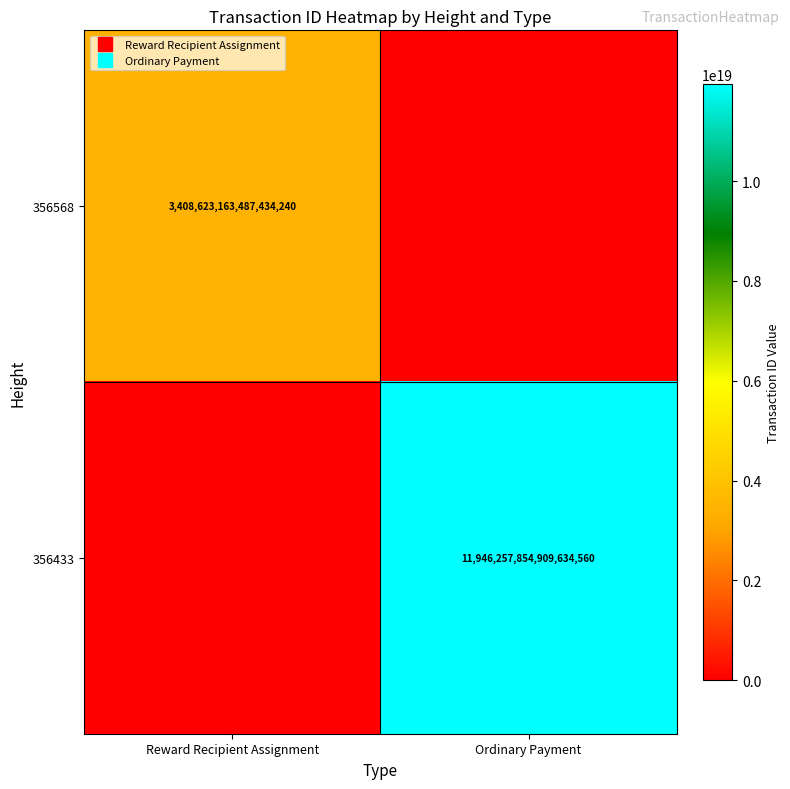

What is the difference between the highest and lowest values at Reward Recipient Assignment?

3408623163487434240